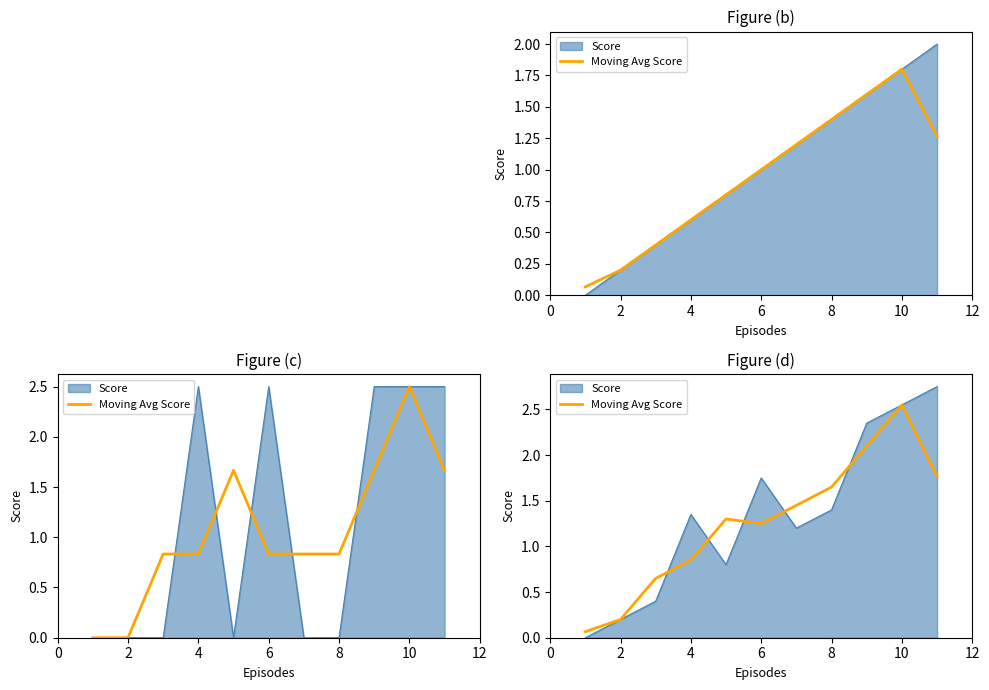

What is the difference between the maximum and minimum values?

2.5